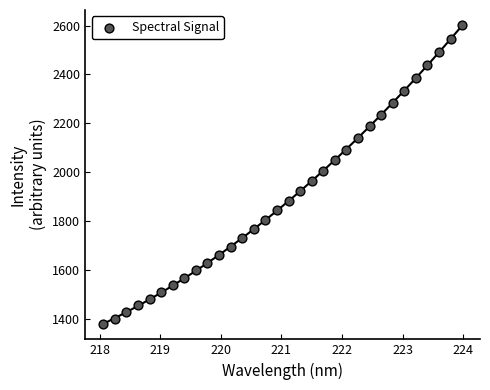

What is the range of X values (max minus min)?

5.9